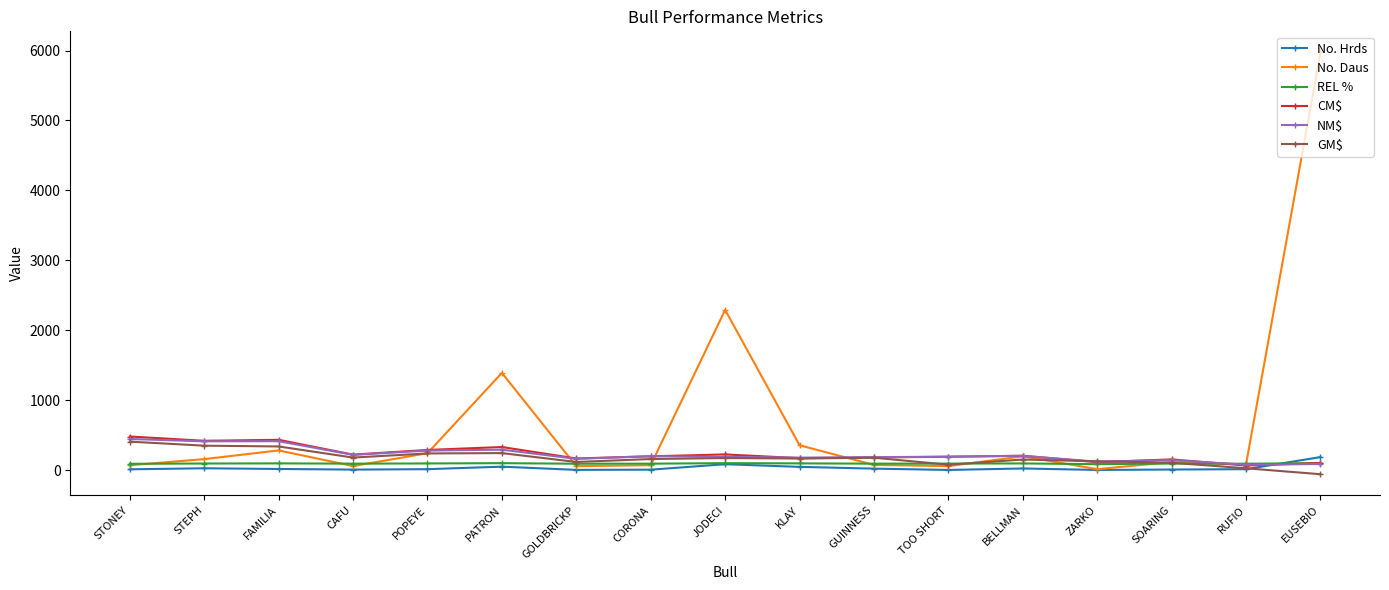

Is it true that CM$ equals 419 at STEPH?

True